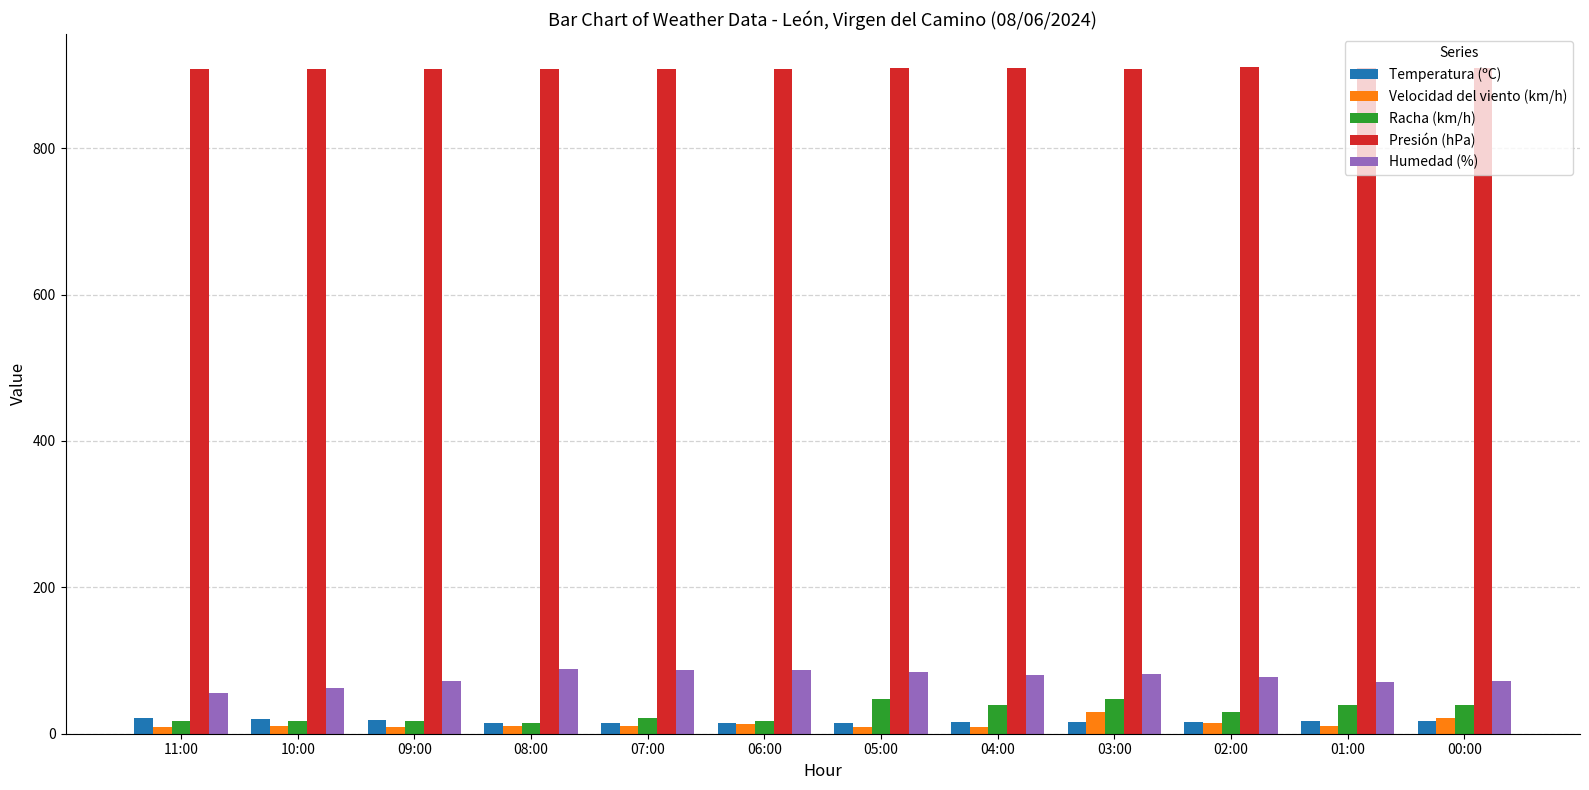

The Humedad (%) series shows 63.0 at 10:00. True or false?

True